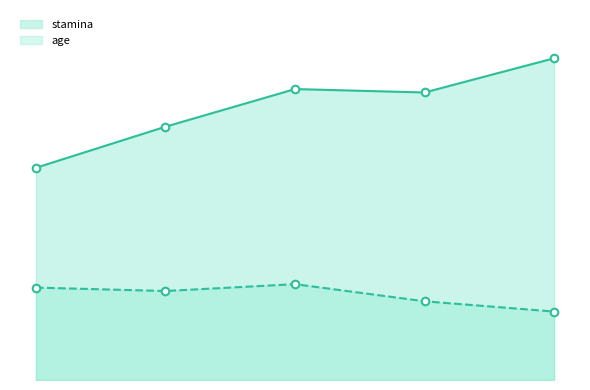

Does the chart have visible grid lines?

No